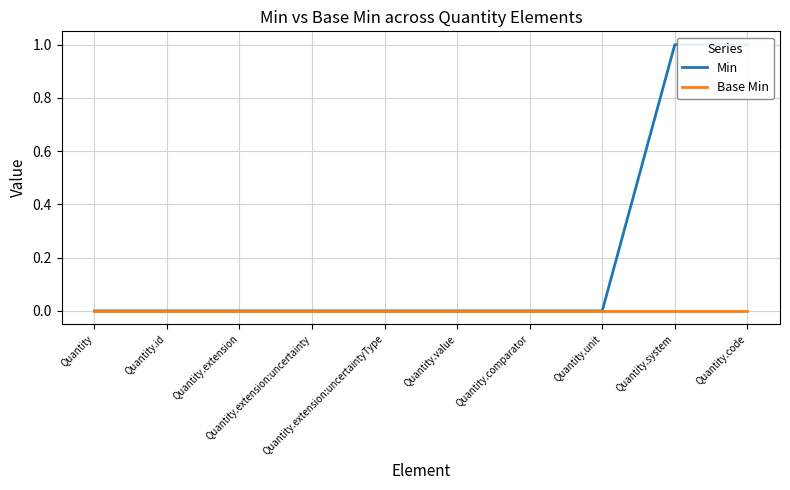

What are all the series names shown in the legend?

Min, Base Min